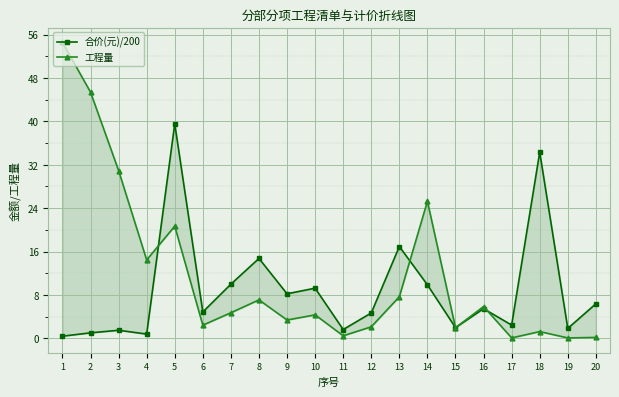

How many distinct data groups are displayed?

2